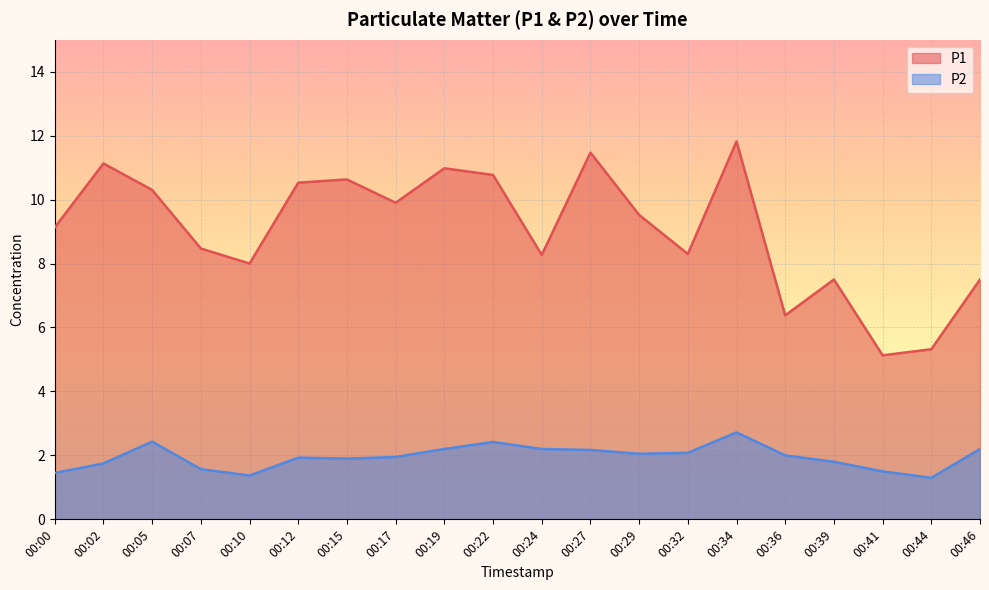

What are all the series names shown in the legend?

P1, P2